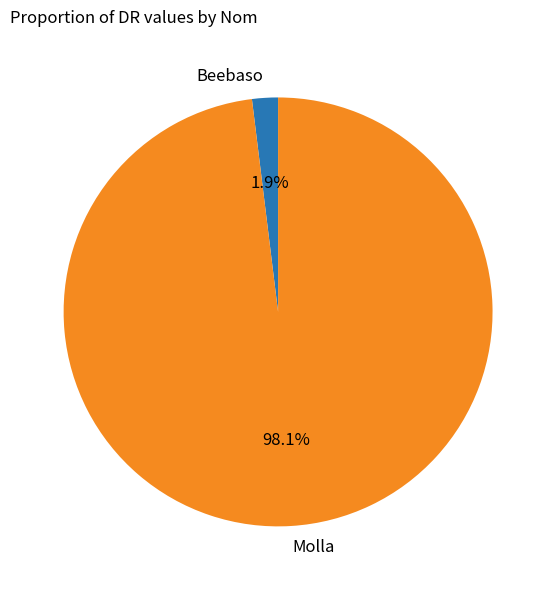

What percentage is NOT represented by Molla?

1.9%